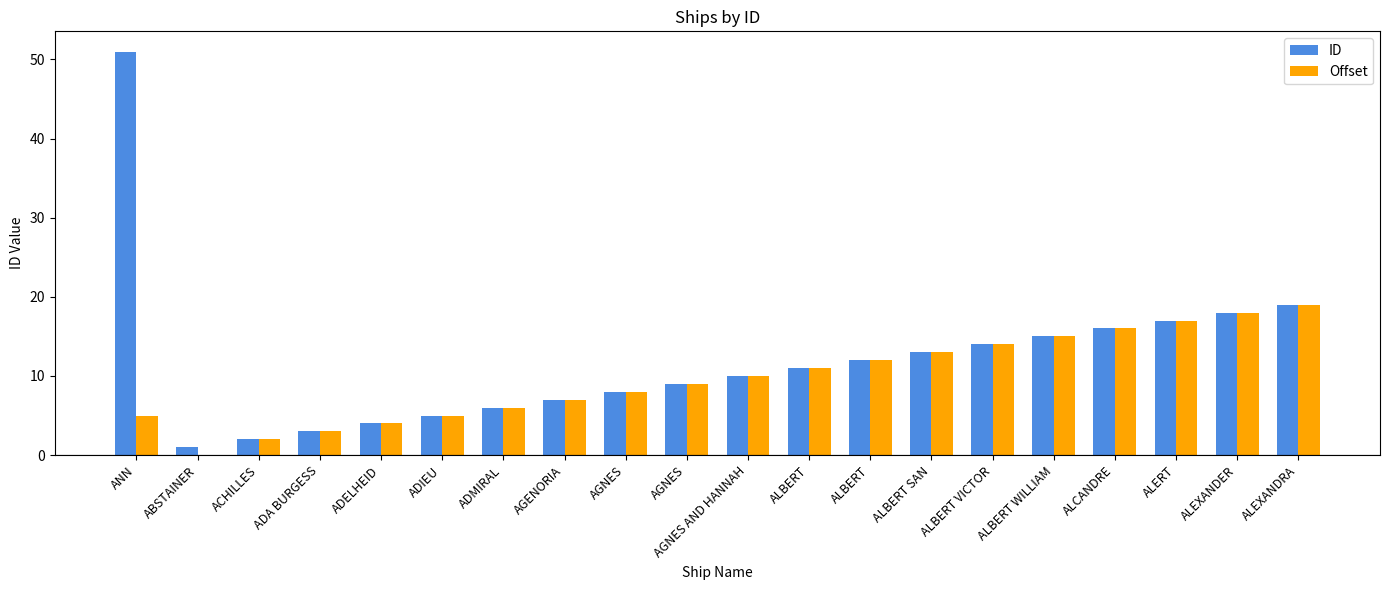

How many distinct data groups are displayed?

2